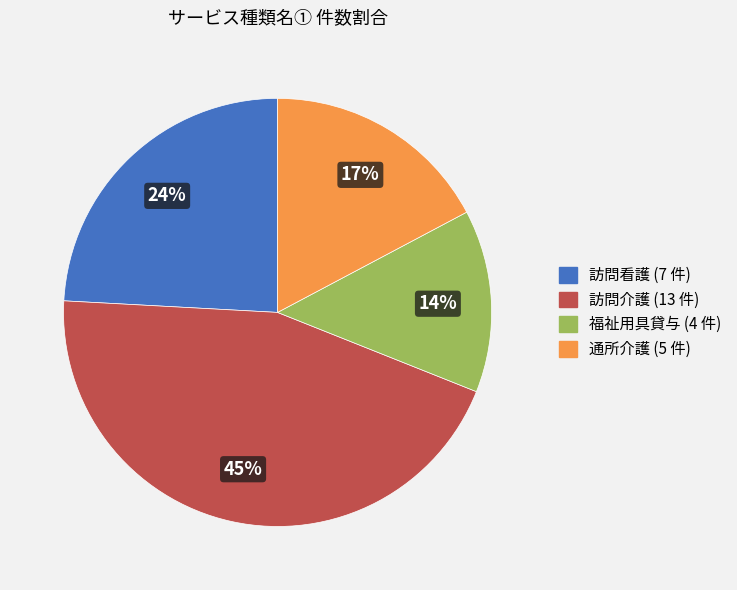

Combined, do 訪問看護 and 福祉用具貸与 account for over 50%?

No